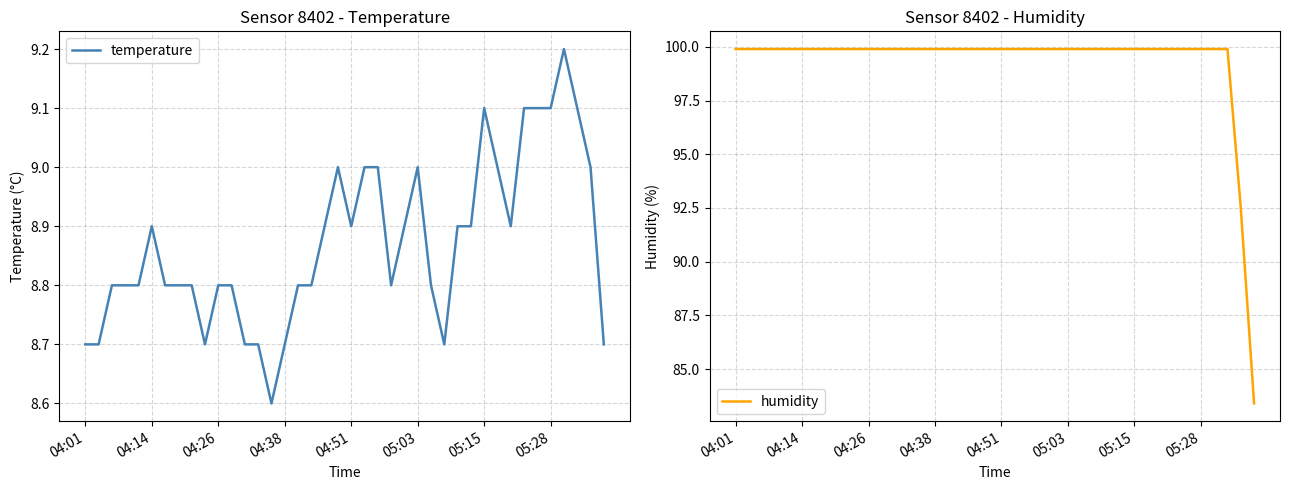

True or false: humidity has a value of 99.9 at 34.

True